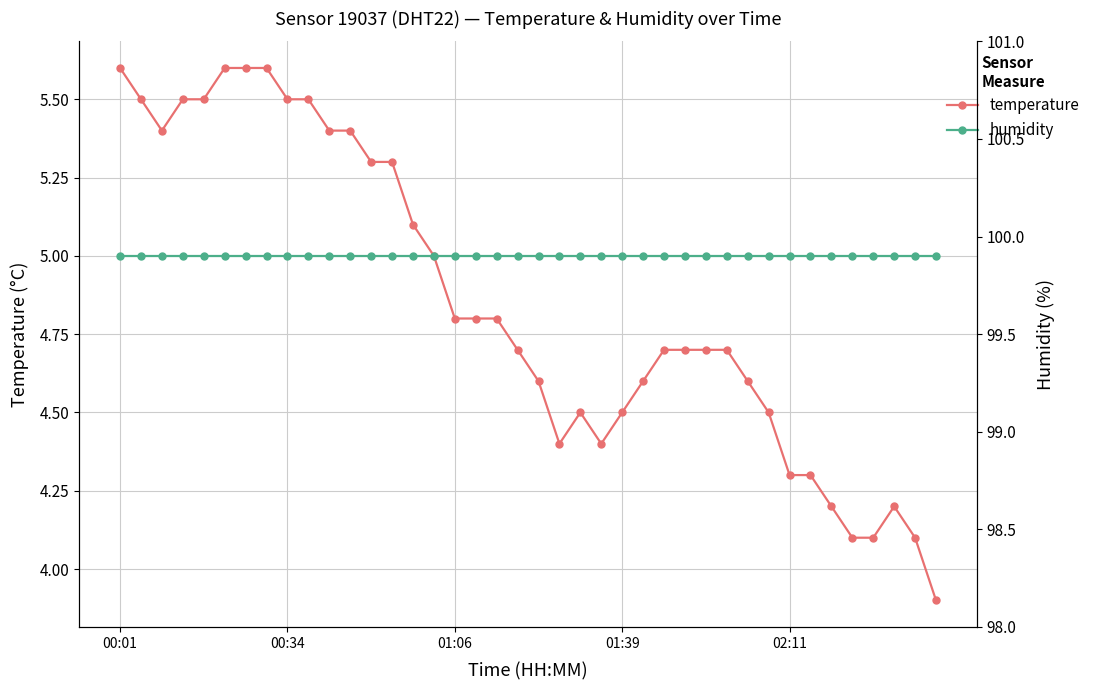

Is the value of humidity at 30 greater than the value of temperature at 13?

Yes